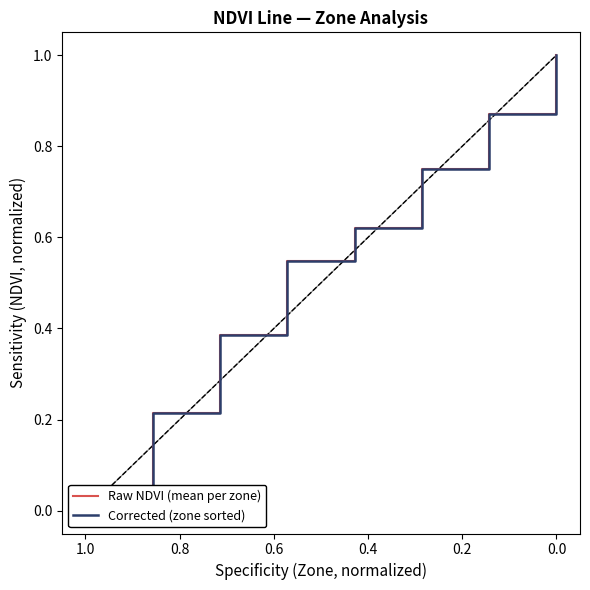

True or false: Raw NDVI (mean per zone) and Corrected (zone sorted) cross at least once.

False